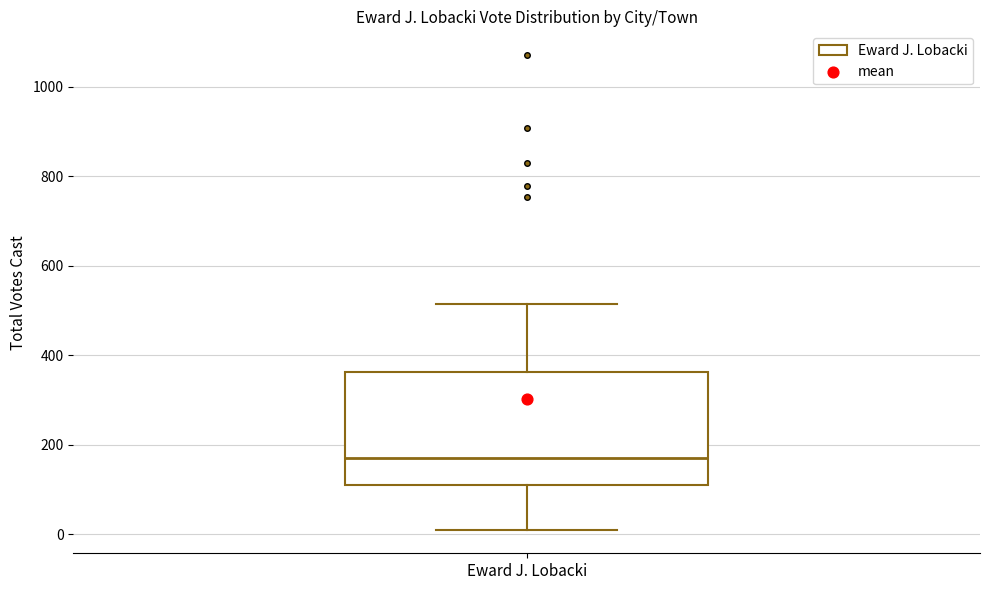

Read this box plot against the y-axis: the position of the median line, the range covered by the box, and the ends of both whiskers. The values are not printed on the chart, so give them approximately, as read against the axis.

median 180, box 120 to 360, whiskers 20 to 520